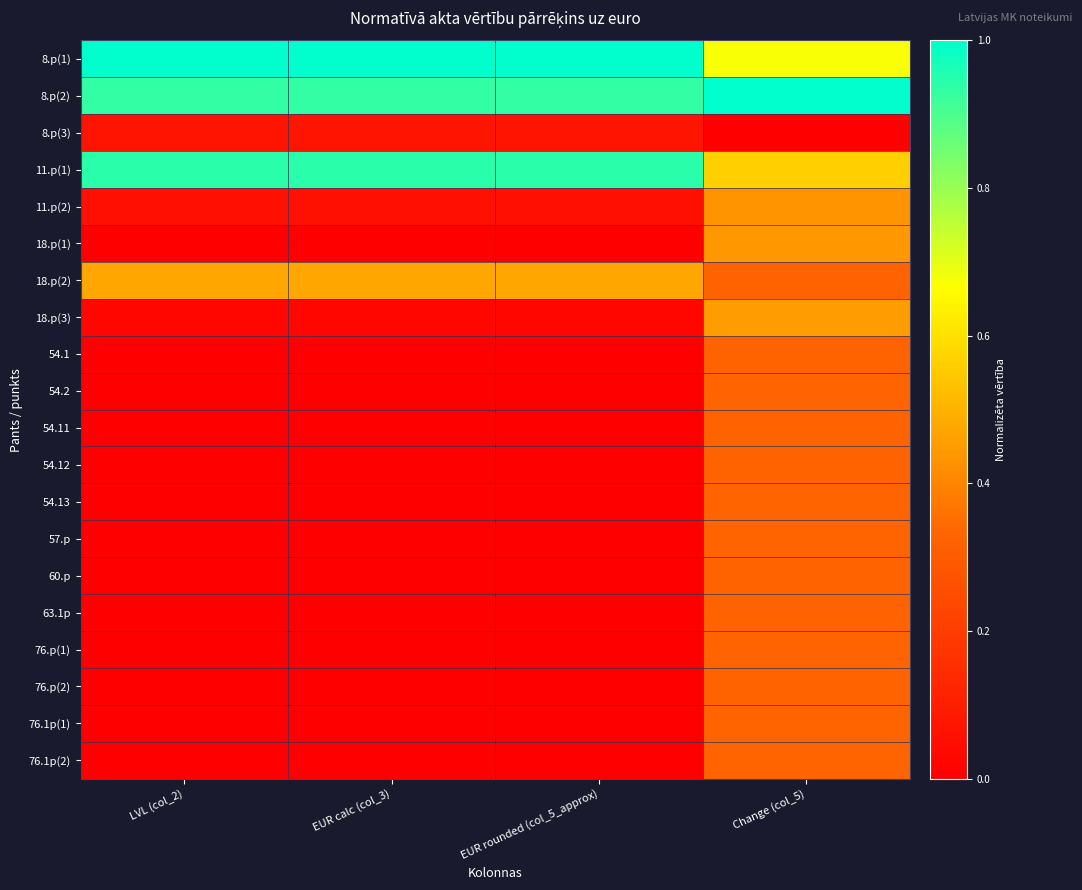

At which category does the chart reach its minimum across all series?

Change (col_5)